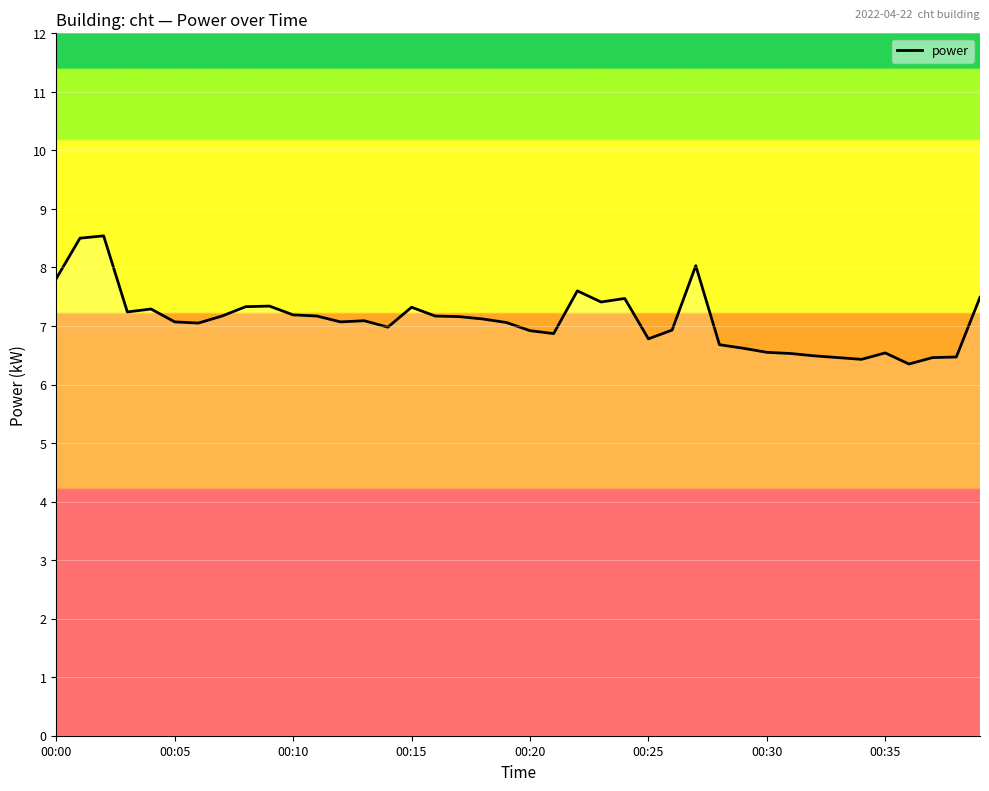

What is the maximum value shown in the chart?

8.5